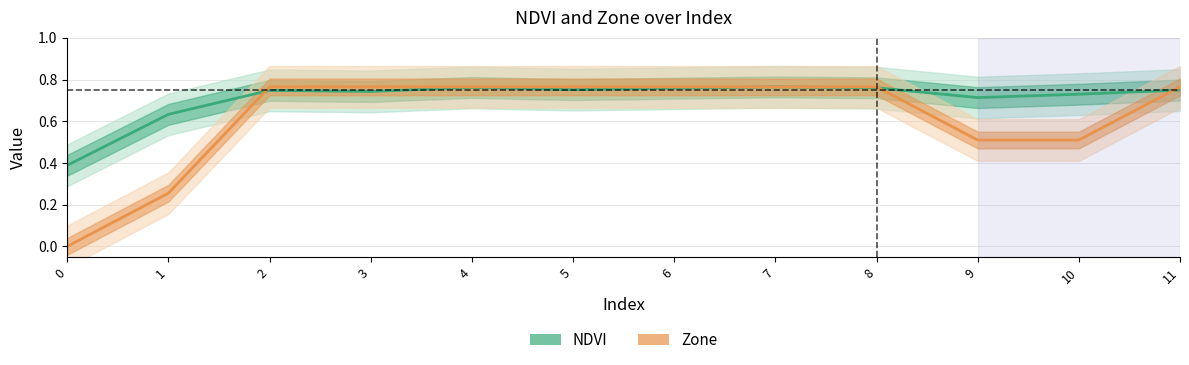

Which series ends up on top after the final intersection of NDVI and Zone?

Zone